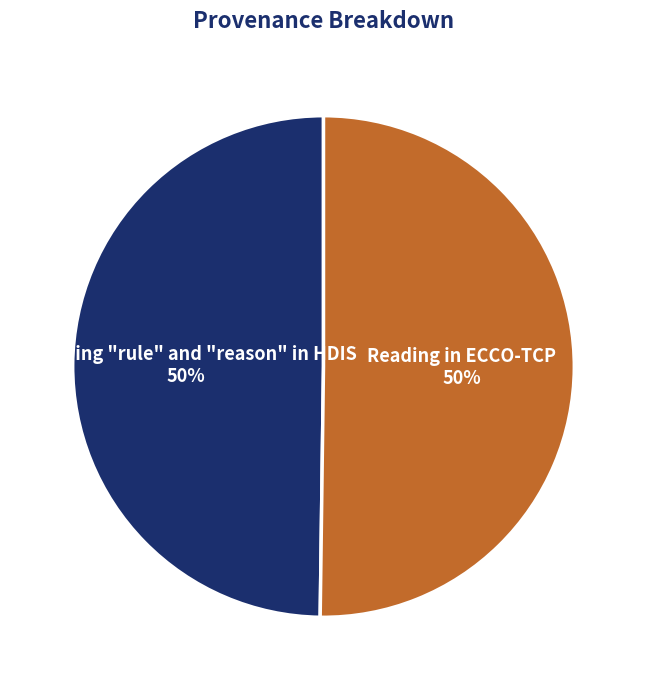

Do Searching "rule" and "reason" in HDIS and Reading in ECCO-TCP together represent more than half of the pie?

Yes